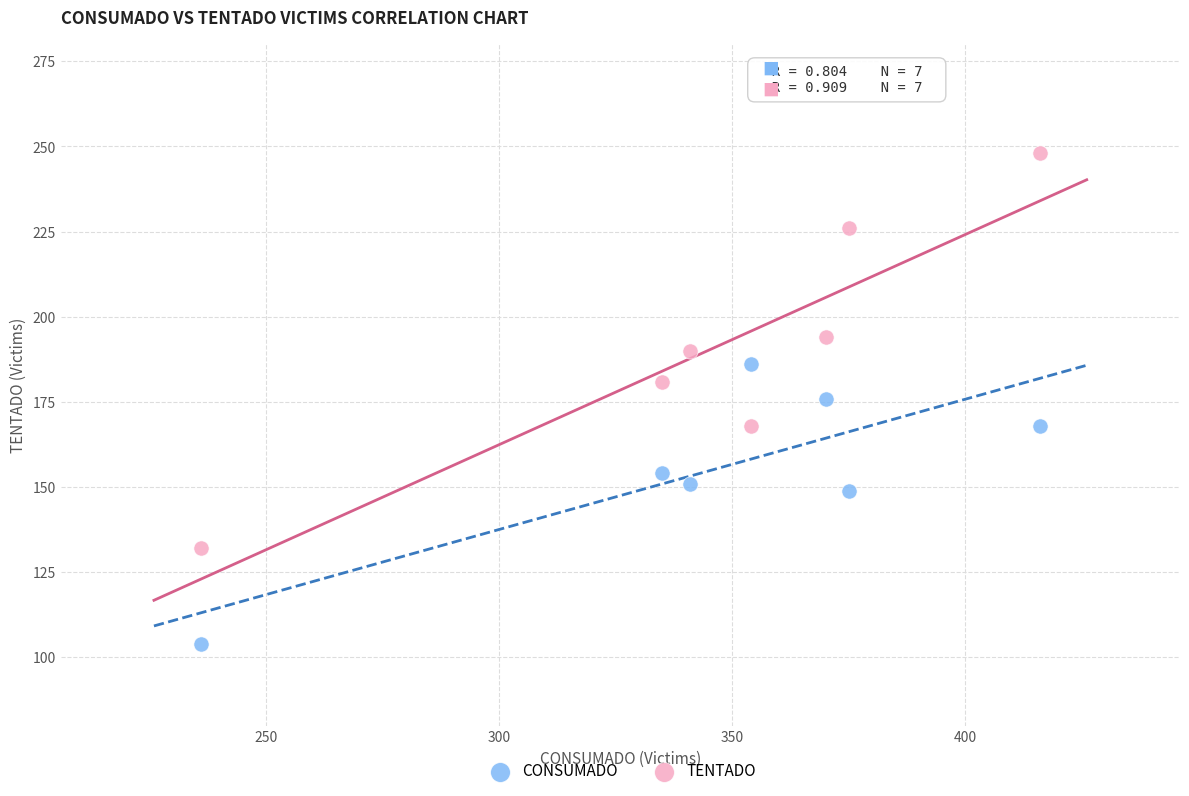

Which series reaches the maximum Y coordinate?

TENTADO